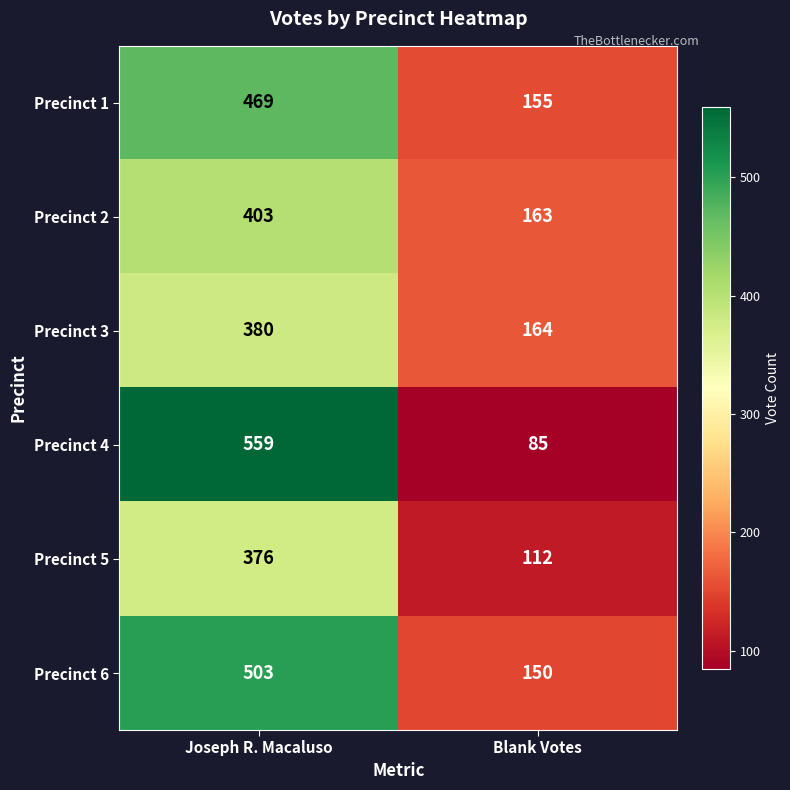

Reading left to right, extract all data points from this chart.

Precinct 1: Joseph R. Macaluso=469	Blank Votes=155
Precinct 2: Joseph R. Macaluso=403	Blank Votes=163
Precinct 3: Joseph R. Macaluso=380	Blank Votes=164
Precinct 4: Joseph R. Macaluso=559	Blank Votes=85
Precinct 5: Joseph R. Macaluso=376	Blank Votes=112
Precinct 6: Joseph R. Macaluso=503	Blank Votes=150